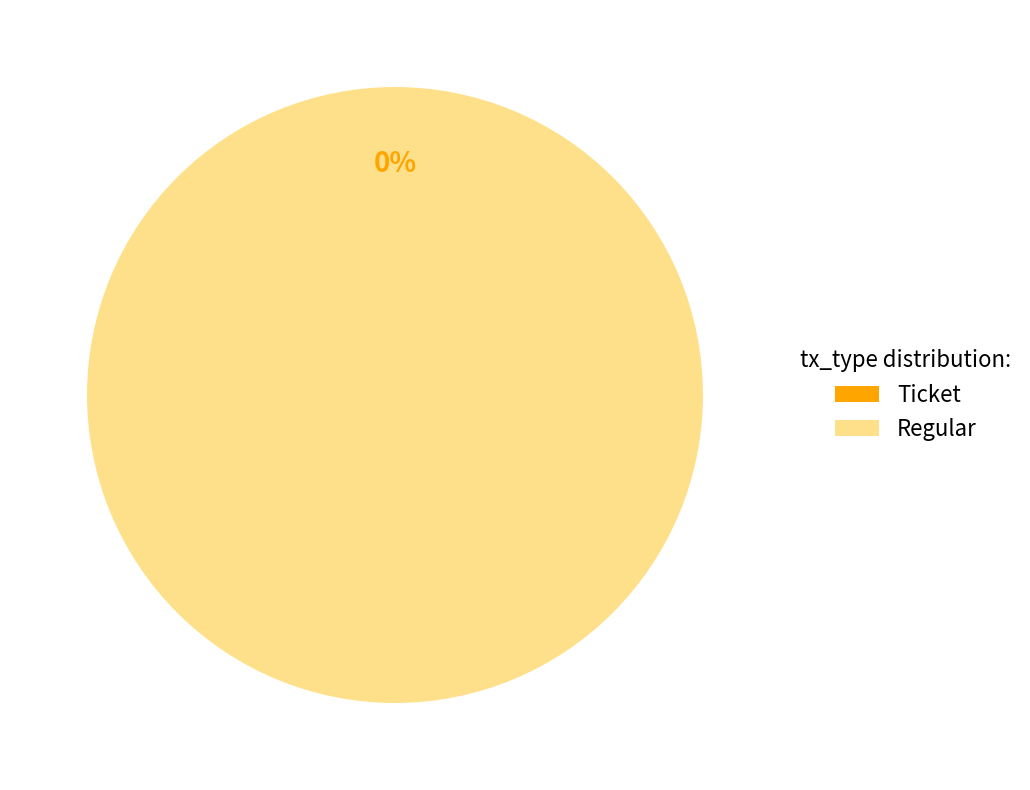

True or false: Regular (io_index=28) accounts for 87% of the total.

False